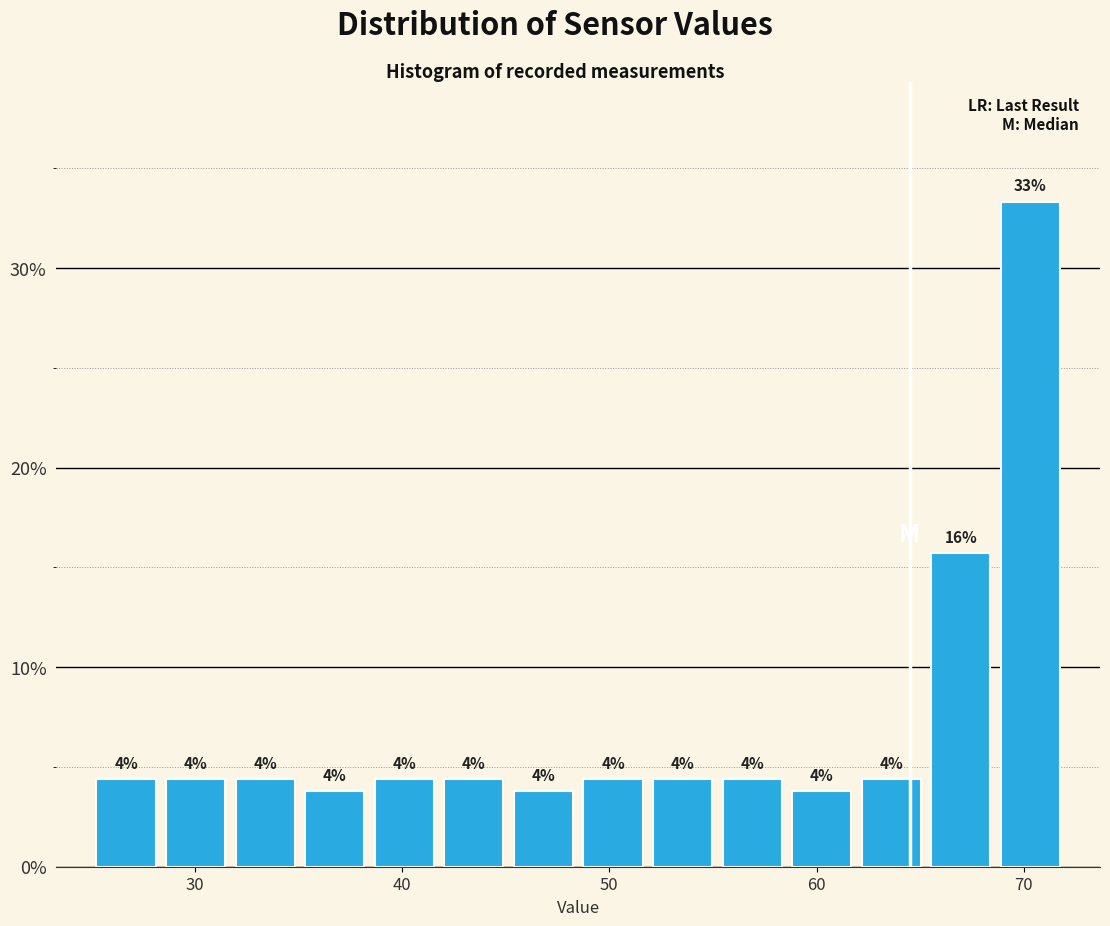

Read against the x-axis, roughly where is the centre of the tallest bar?

70